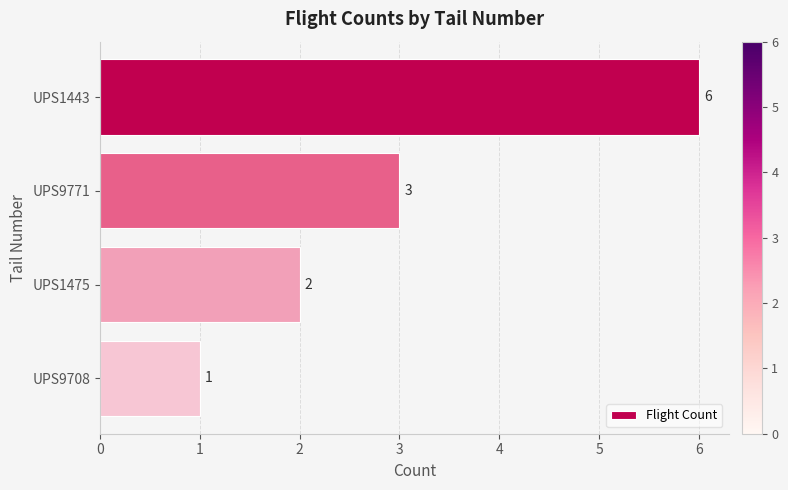

Reading top to bottom, extract all data points from this chart.

6	3	2	1